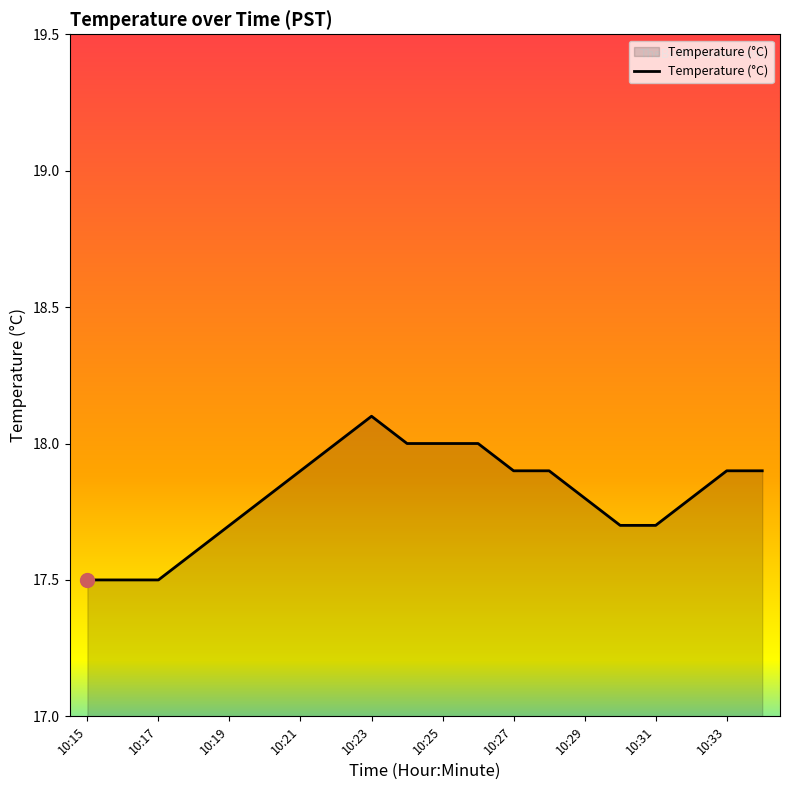

What is the difference between the maximum and minimum values?

0.6